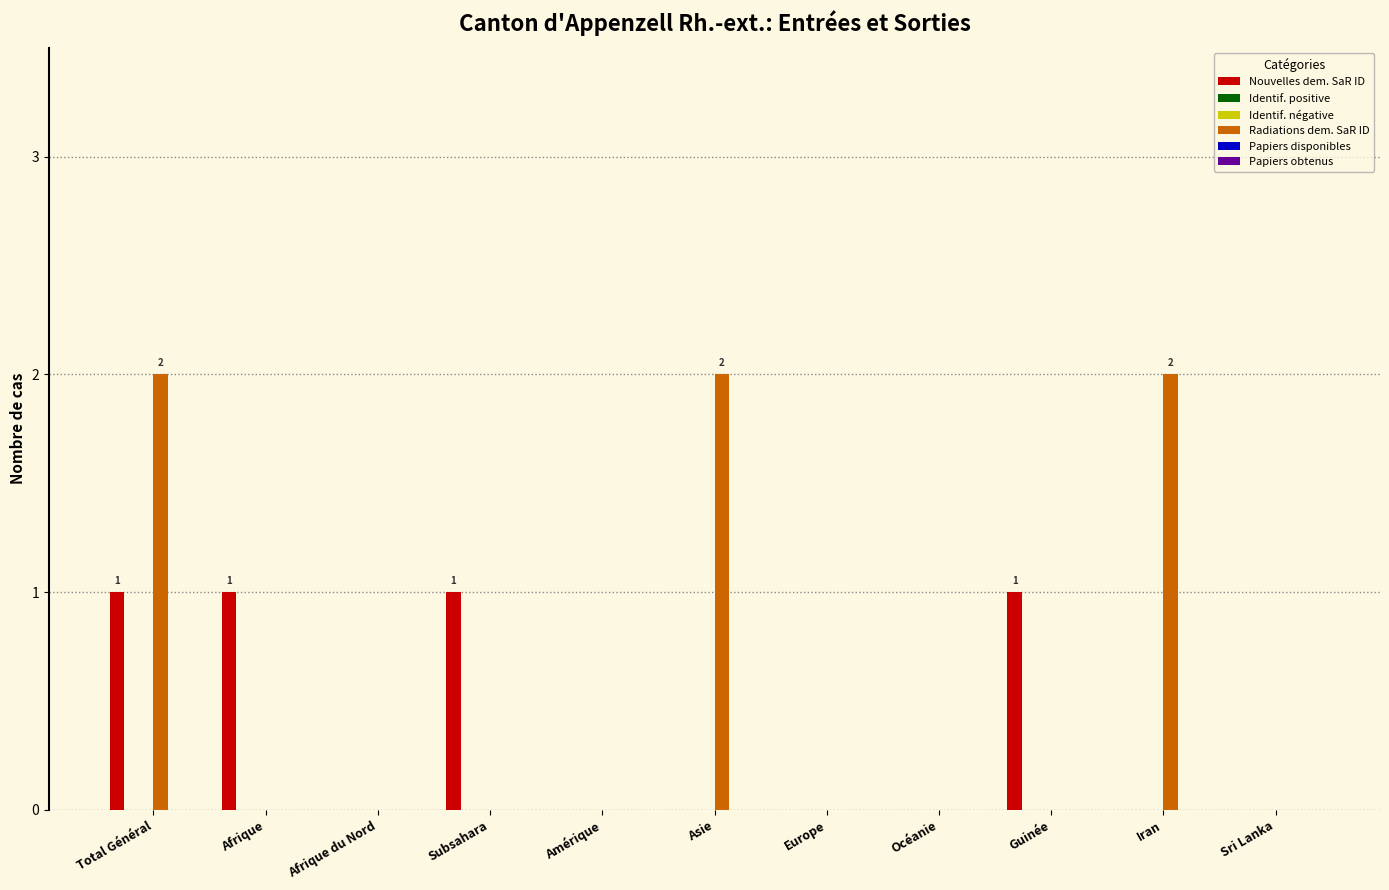

What is the maximum value shown in the chart?

2